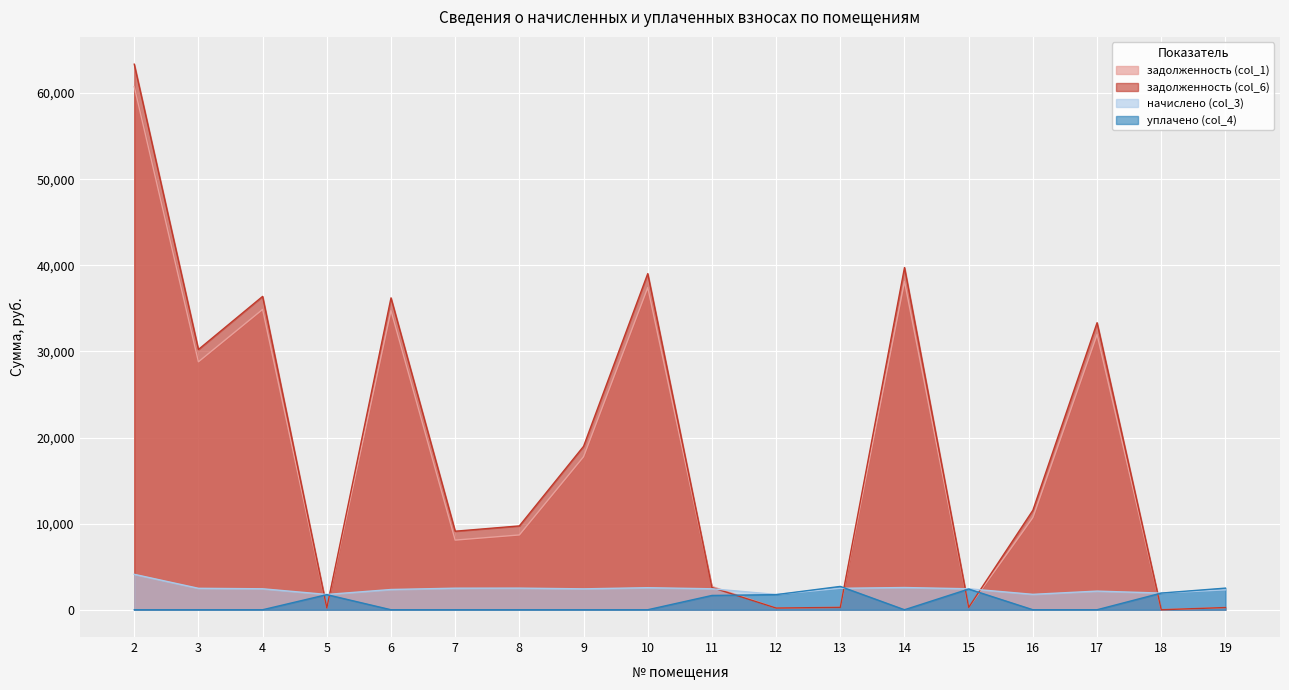

How many distinct data groups are displayed?

4